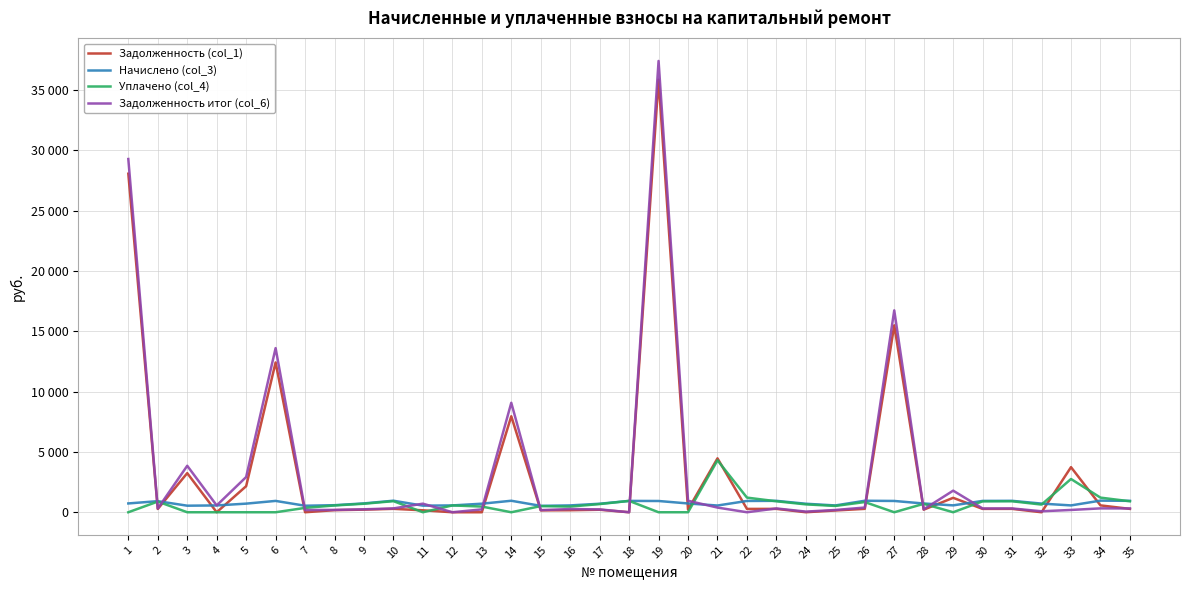

What are all the series names shown in the legend?

Задолженность (col_1), Начислено (col_3), Уплачено (col_4), Задолженность итог (col_6)